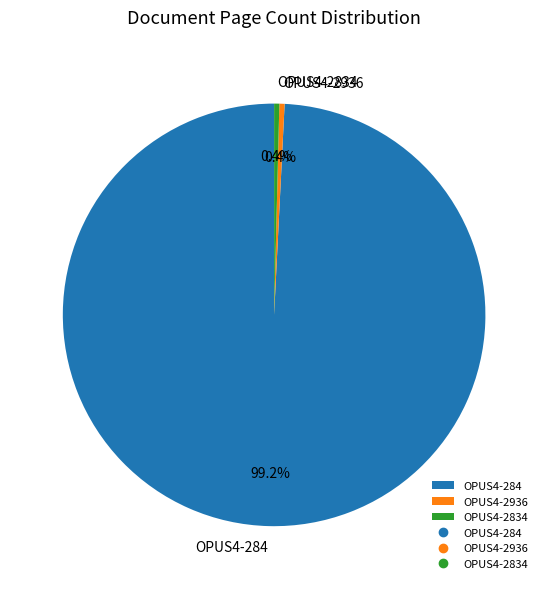

Does any single category account for the majority?

Yes